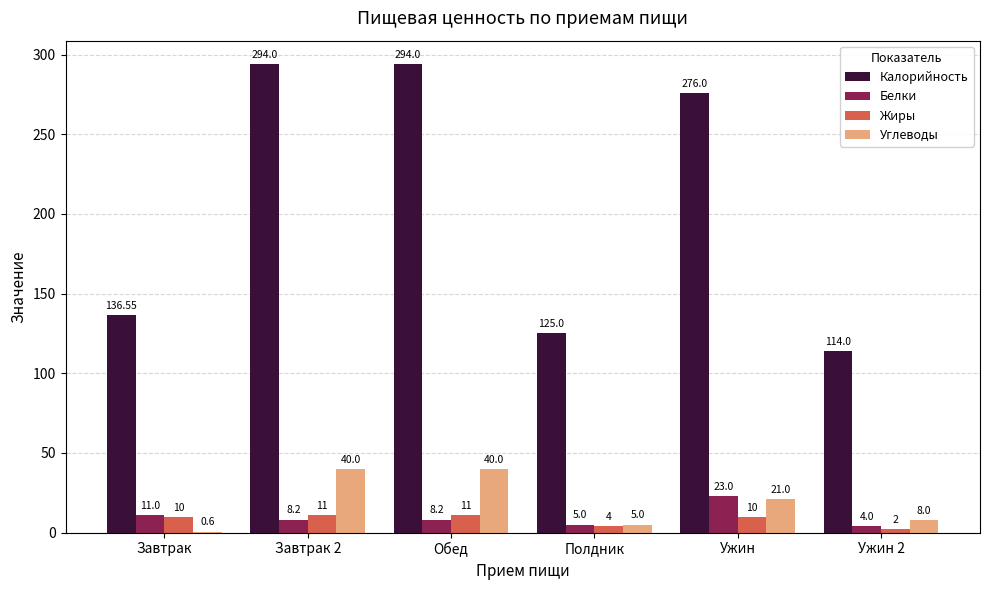

What is the sum of all Жиры values?

48.0